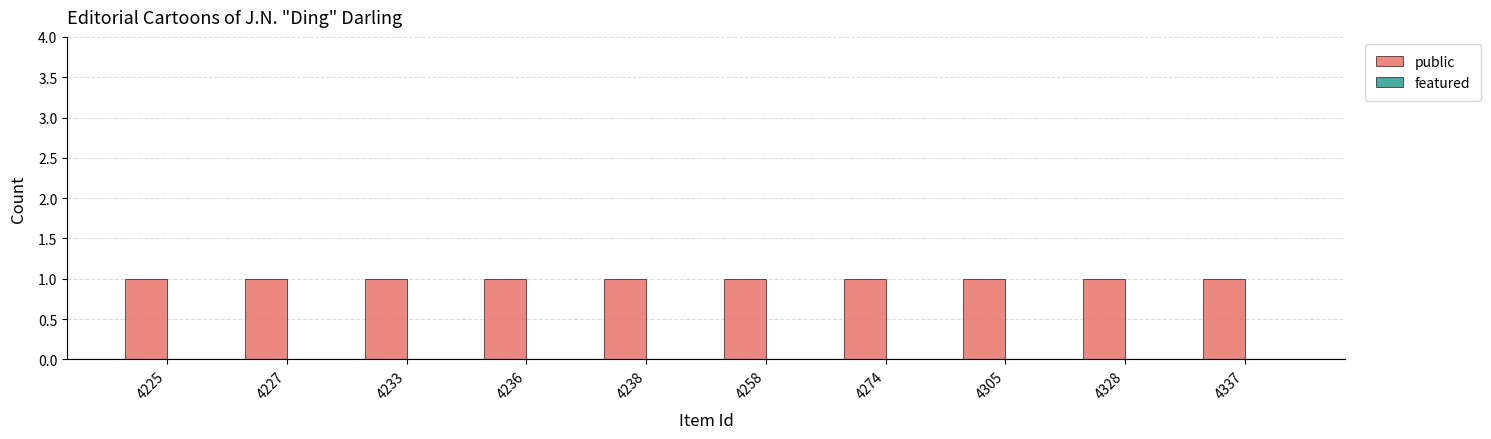

True or false: public has a value of 1 at 4328.

True